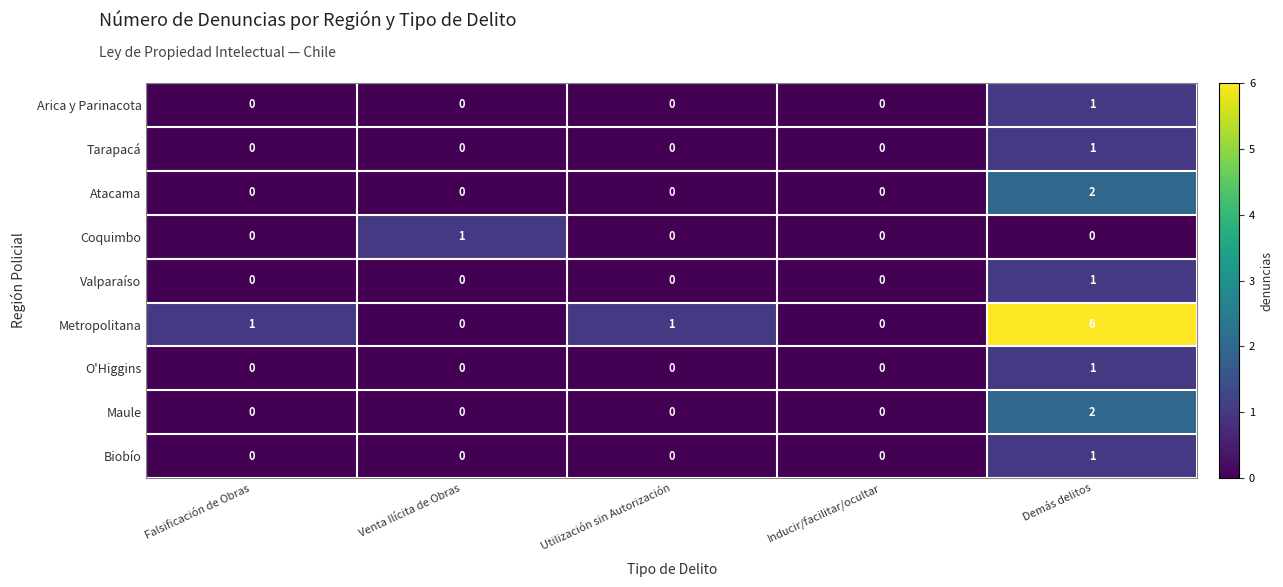

How many distinct data groups are displayed?

9